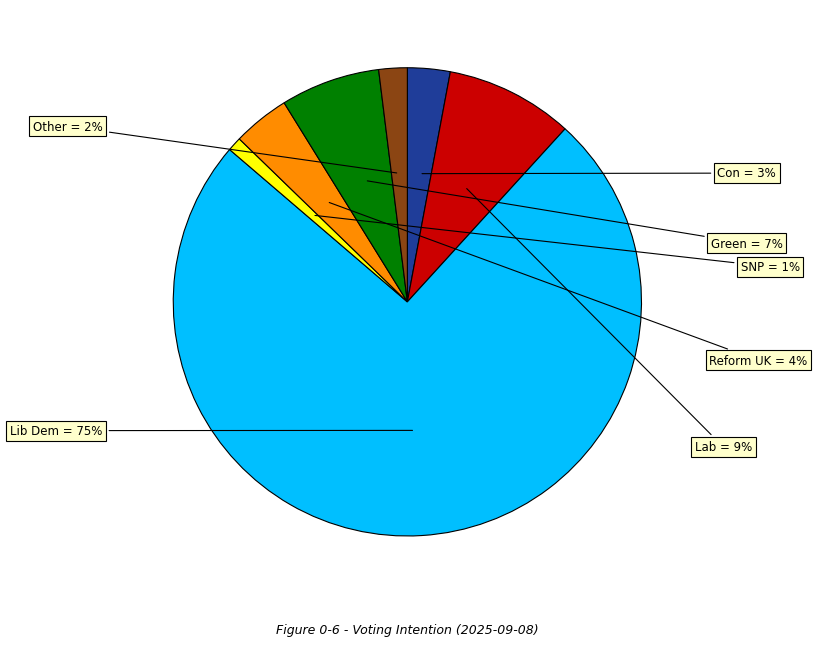

Count the number of slices in the pie.

7